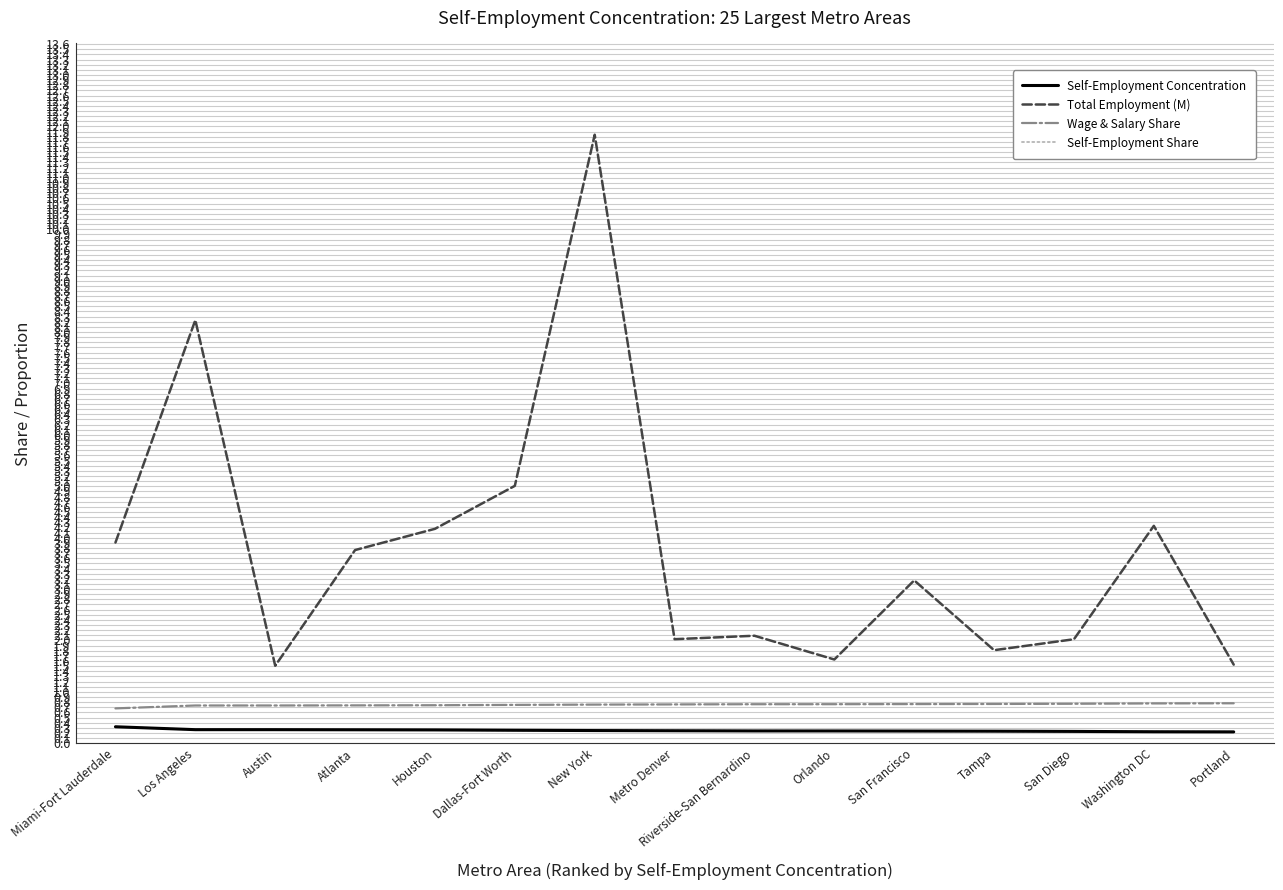

Which series has the largest range (max minus min)?

Total Employment (M)